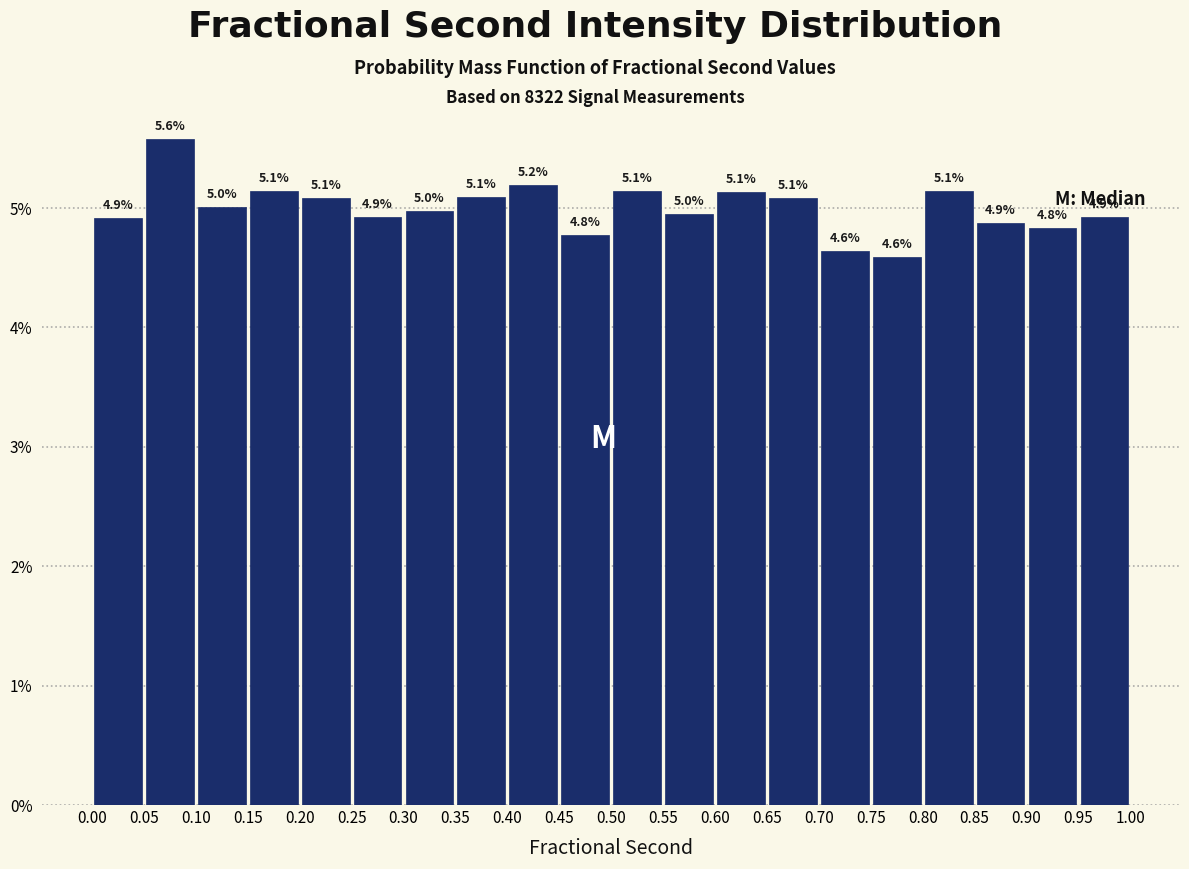

Over which range of the x-axis is the bar tallest?

0.05 to 0.10